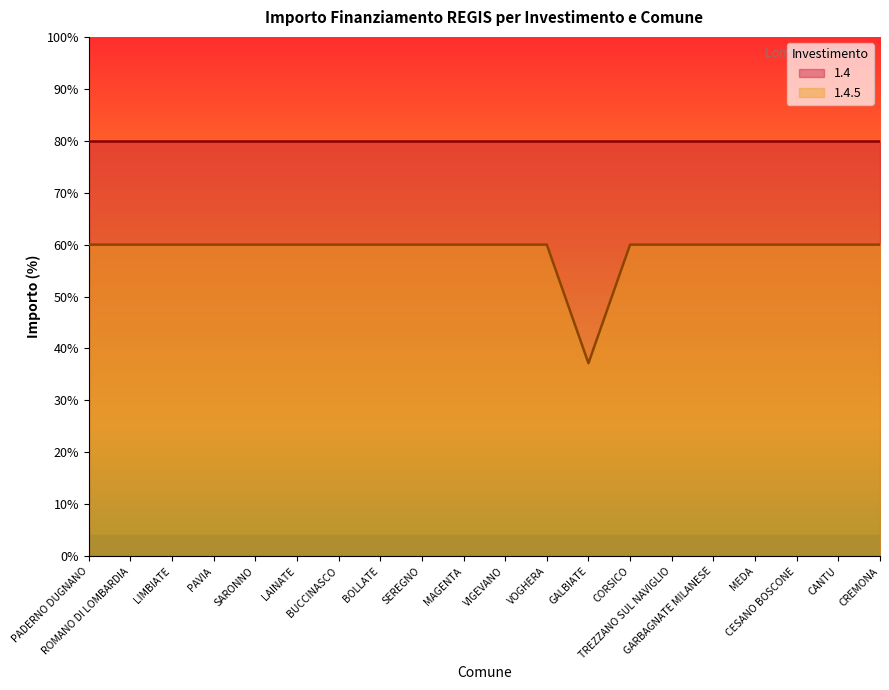

What is the difference between the maximum and minimum values?

22.8